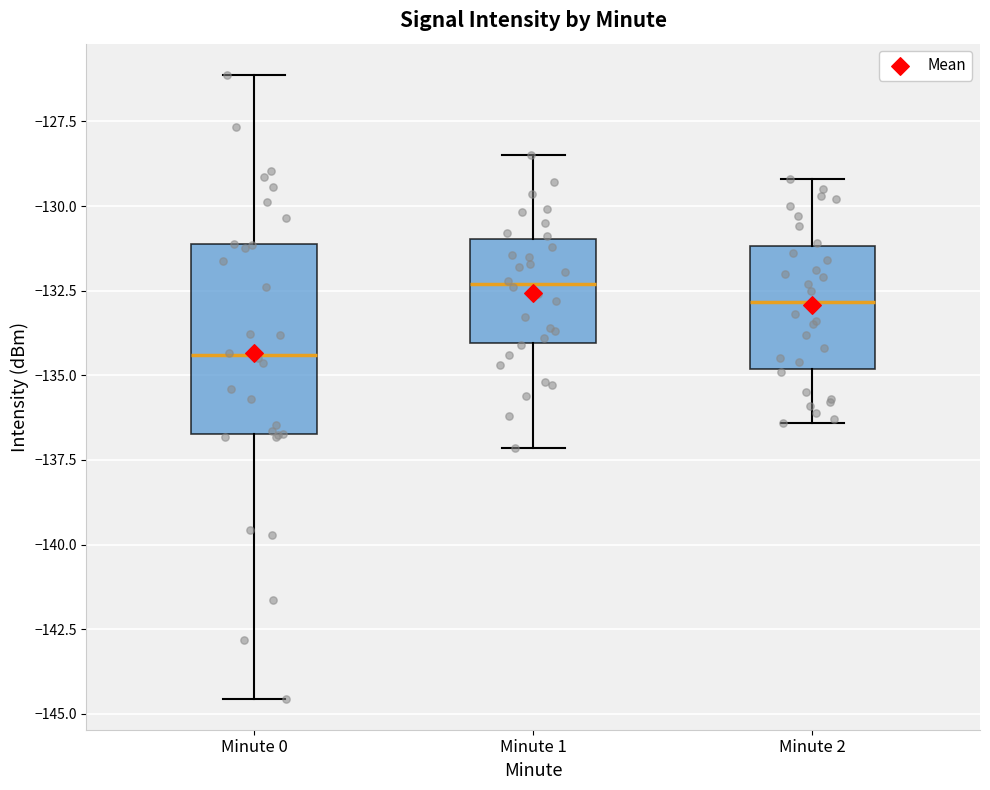

Which box's median line is the lowest?

Minute 0